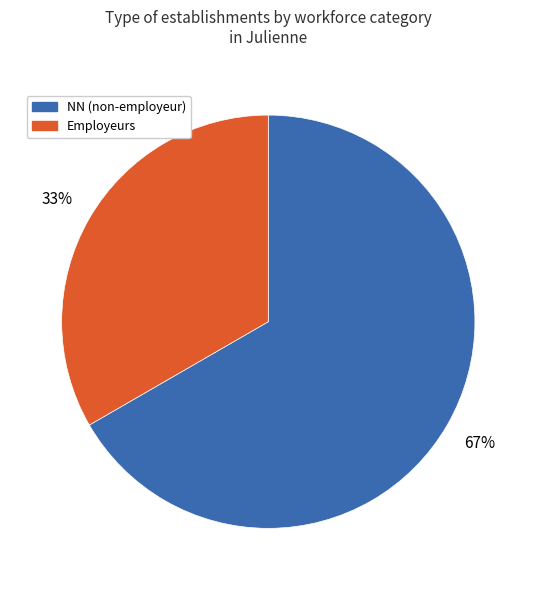

To the nearest percent, what is the average slice percentage?

50%